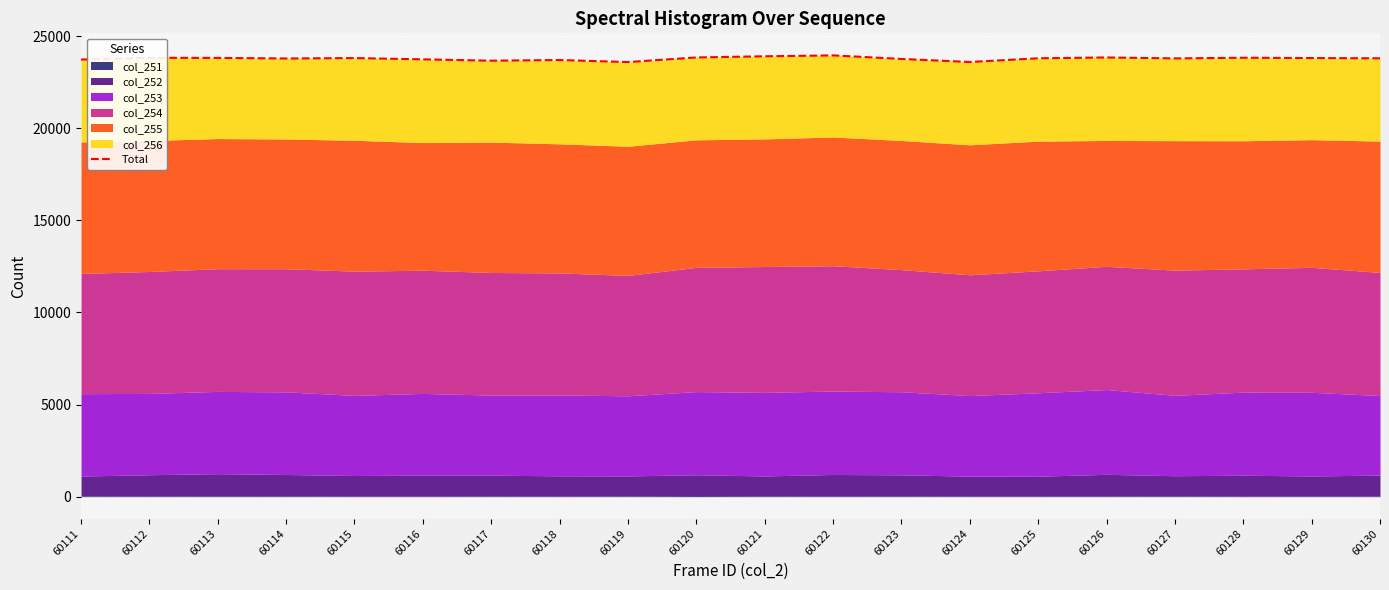

What is the minimum value shown in the chart?

23586